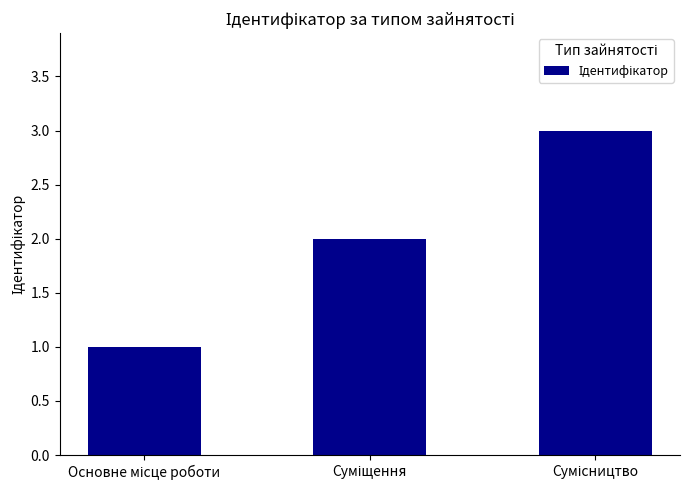

How many distinct data groups are displayed?

1